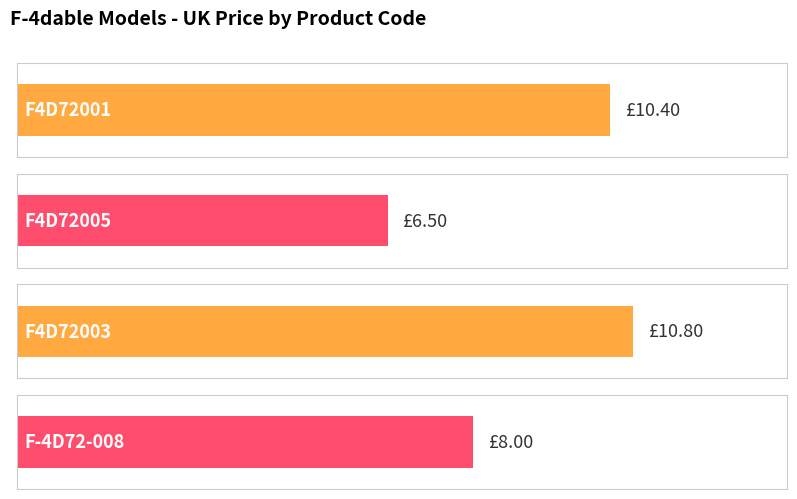

At which category does the chart reach its minimum across all series?

F4D72005